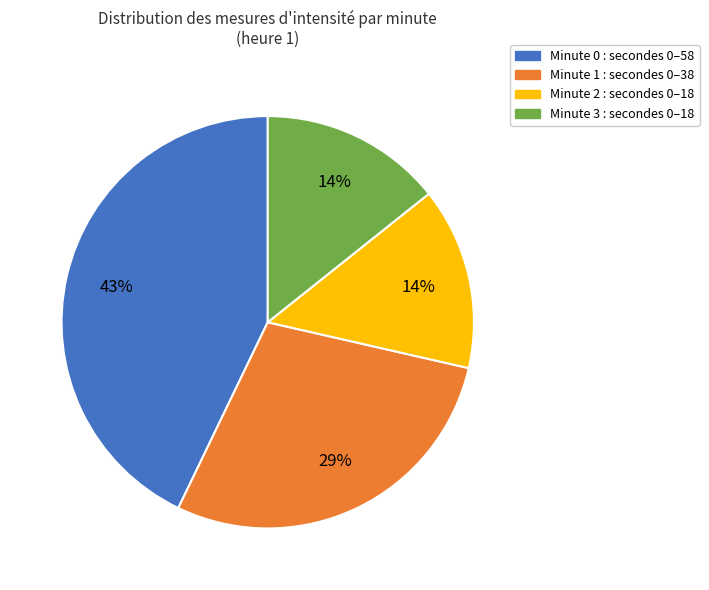

The Minute 0 slice represents 35% of the pie. True or false?

False